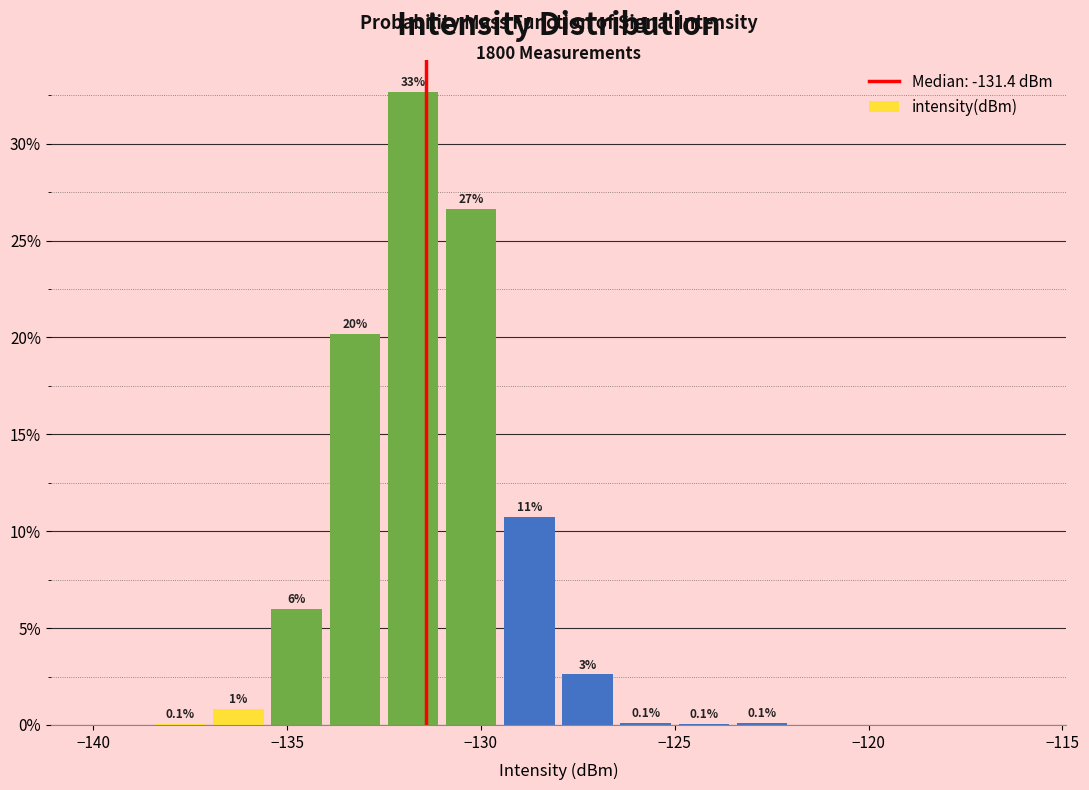

Read against the x-axis, roughly where is the centre of the tallest bar?

-131.5